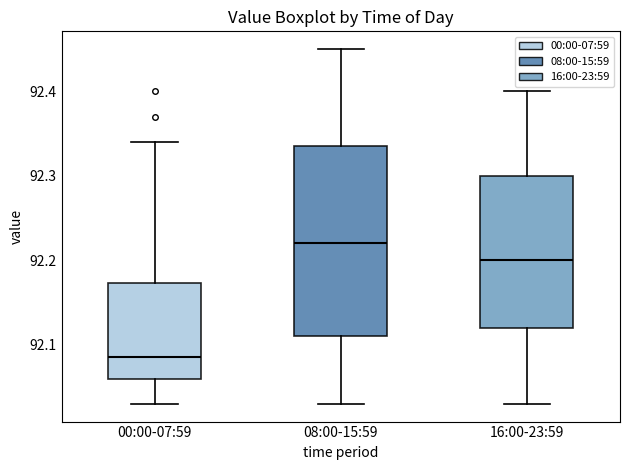

Which box's median line is the lowest?

00:00-07:59